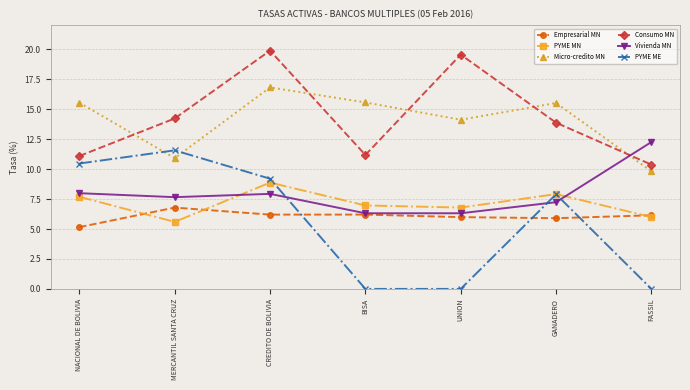

What is the total value across all series at UNION?

52.8